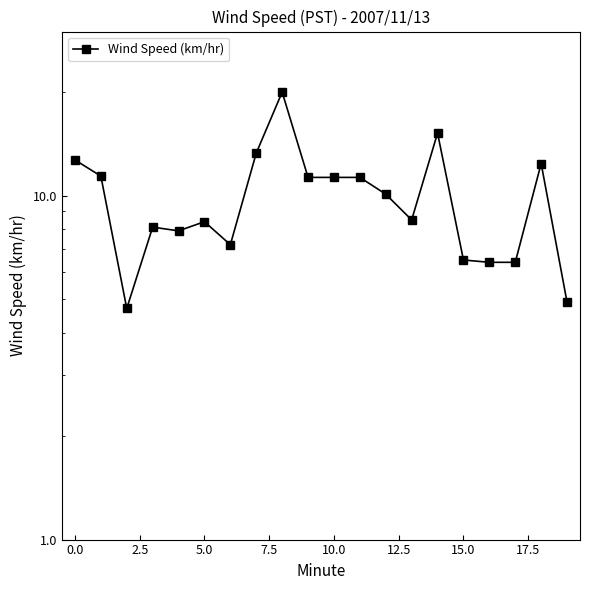

How many lines are shown in the chart?

1